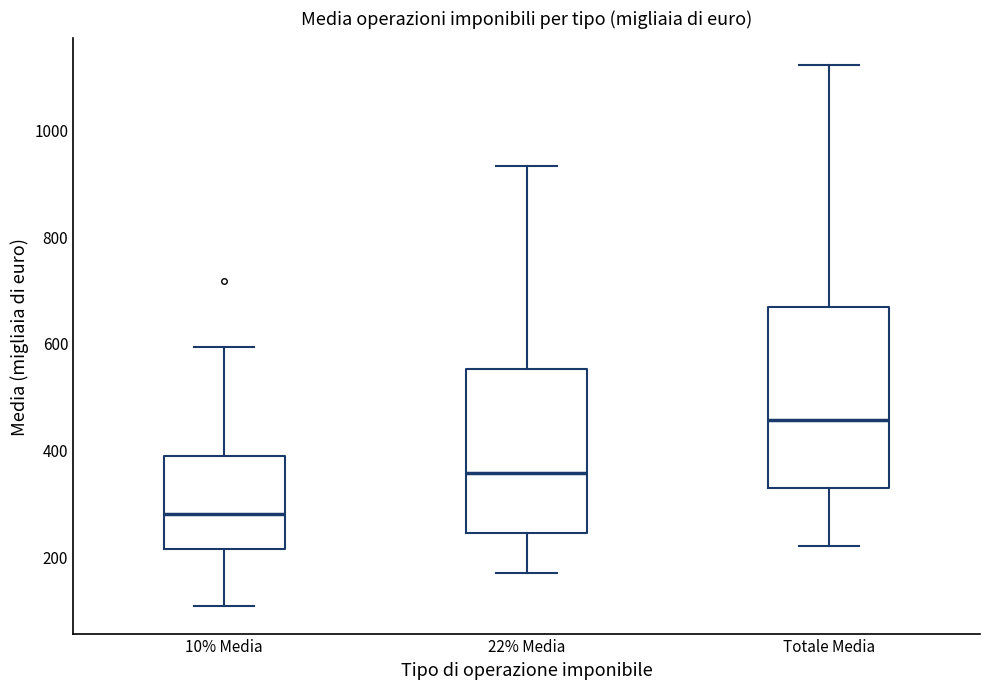

Reading left to right, read every box against the y-axis: the position of its median line, the range the box covers, and the ends of its whiskers. The values are not printed on the chart, so give them approximately, as read against the axis.

10% Media: median 280, box 220 to 380, whiskers 100 to 600
22% Media: median 360, box 240 to 560, whiskers 160 to 940
Totale Media: median 460, box 320 to 660, whiskers 220 to 1120